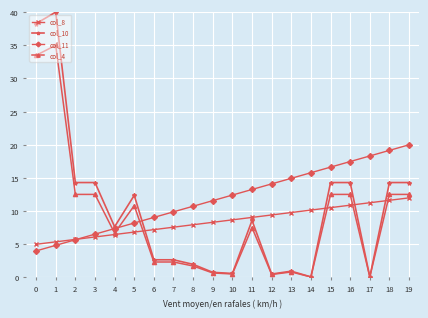

What is the value of the col_8 point at the 9th from the left?

7.9